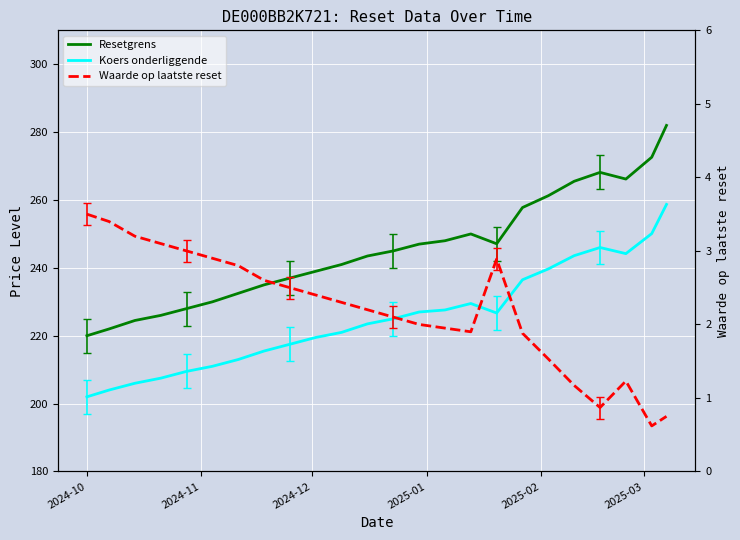

True or false: Resetgrens has a value of 308.6 at 2024-11.

False